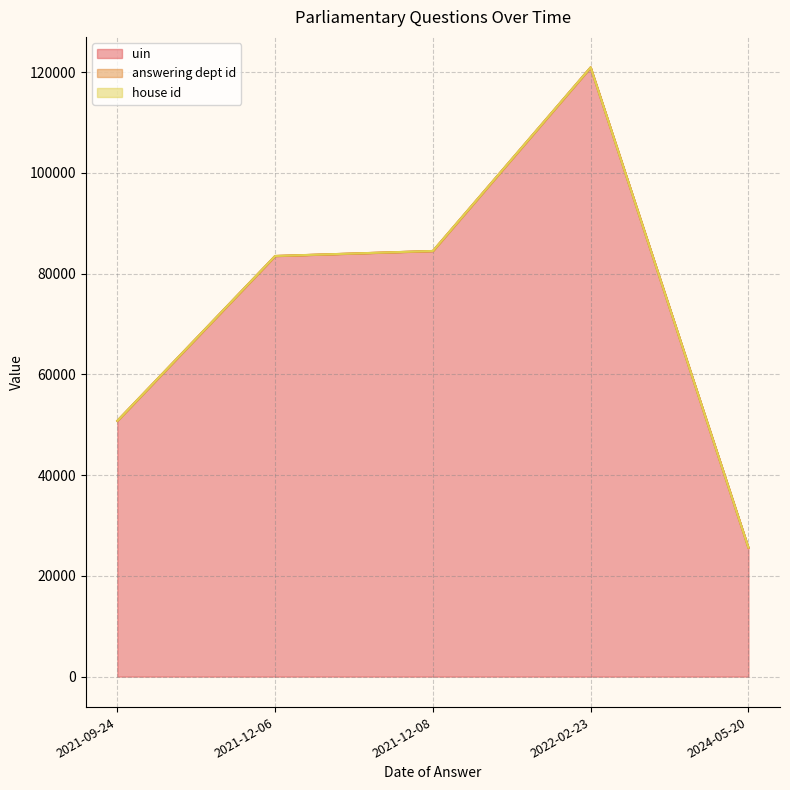

Which category has the highest value in the uin series?

2022-02-23